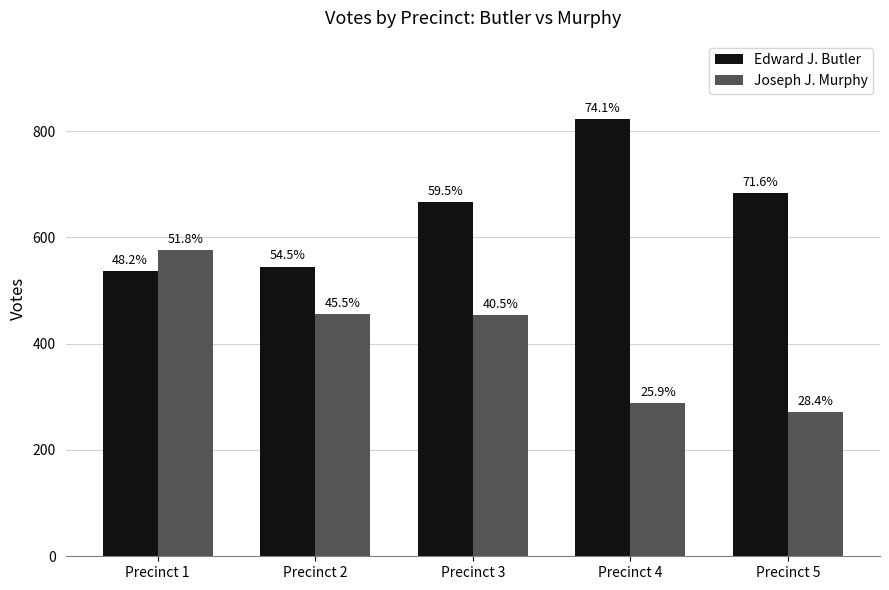

What are all the series names shown in the legend?

Edward J. Butler, Joseph J. Murphy